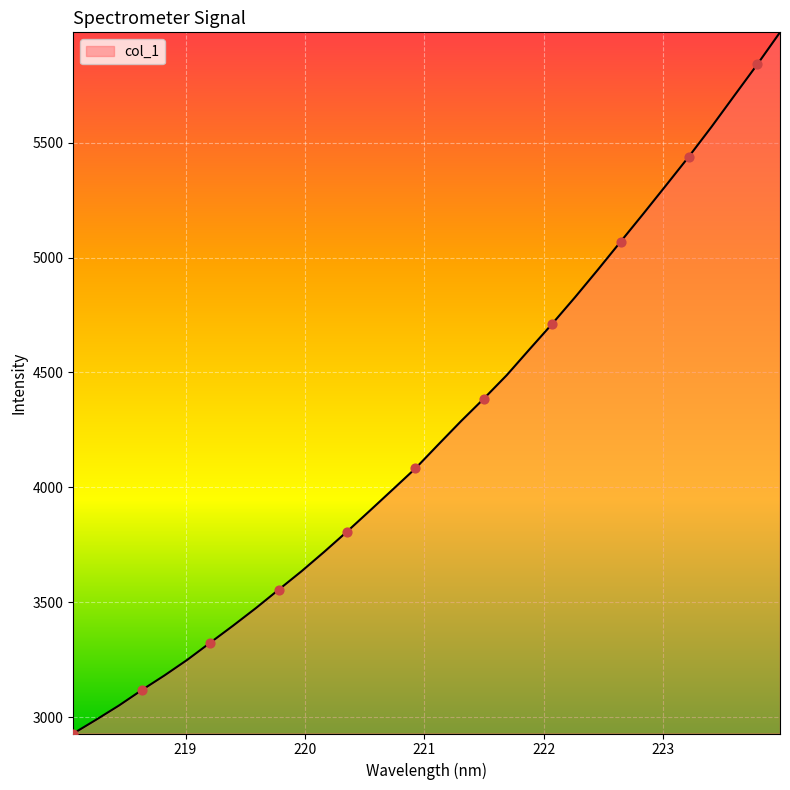

What is the maximum value shown in the chart?

5980.4